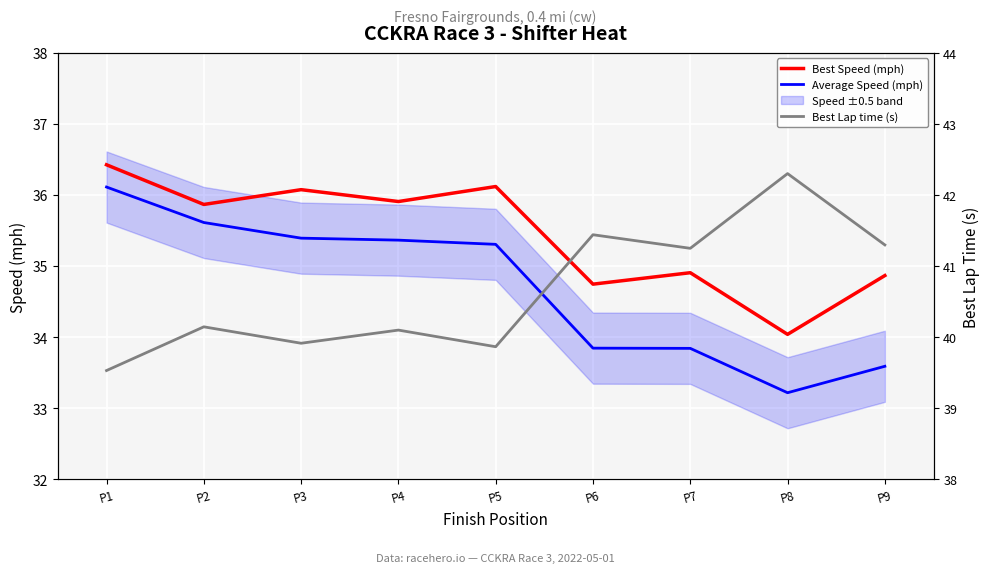

Rank the series by their maximum value, from highest to lowest.

Best Lap time (s), Best Speed (mph), Average Speed (mph)